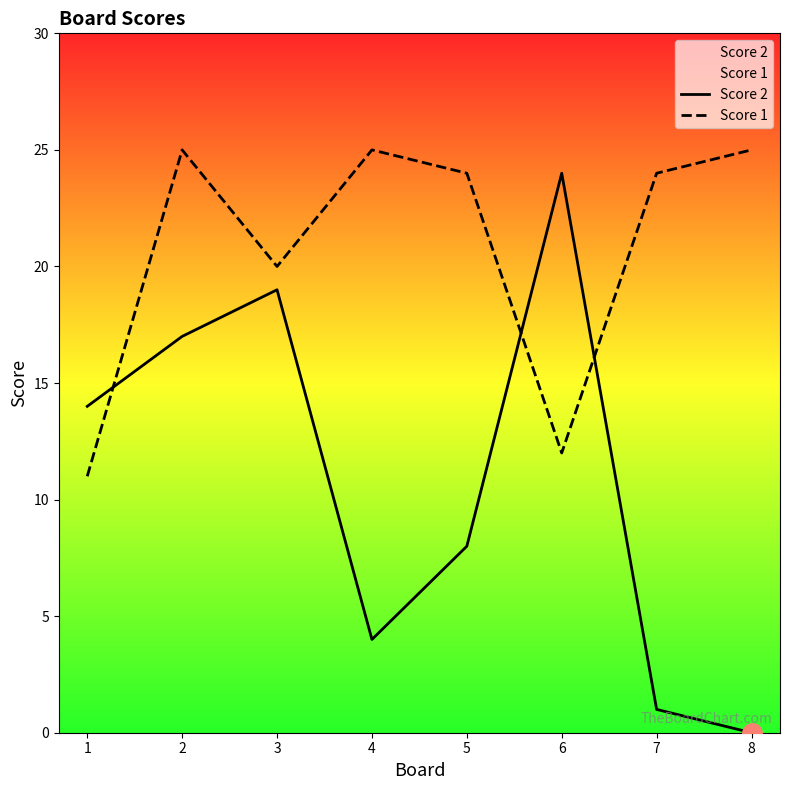

Between which two adjacent categories do Score 2 and Score 1 first intersect?

1 and 2